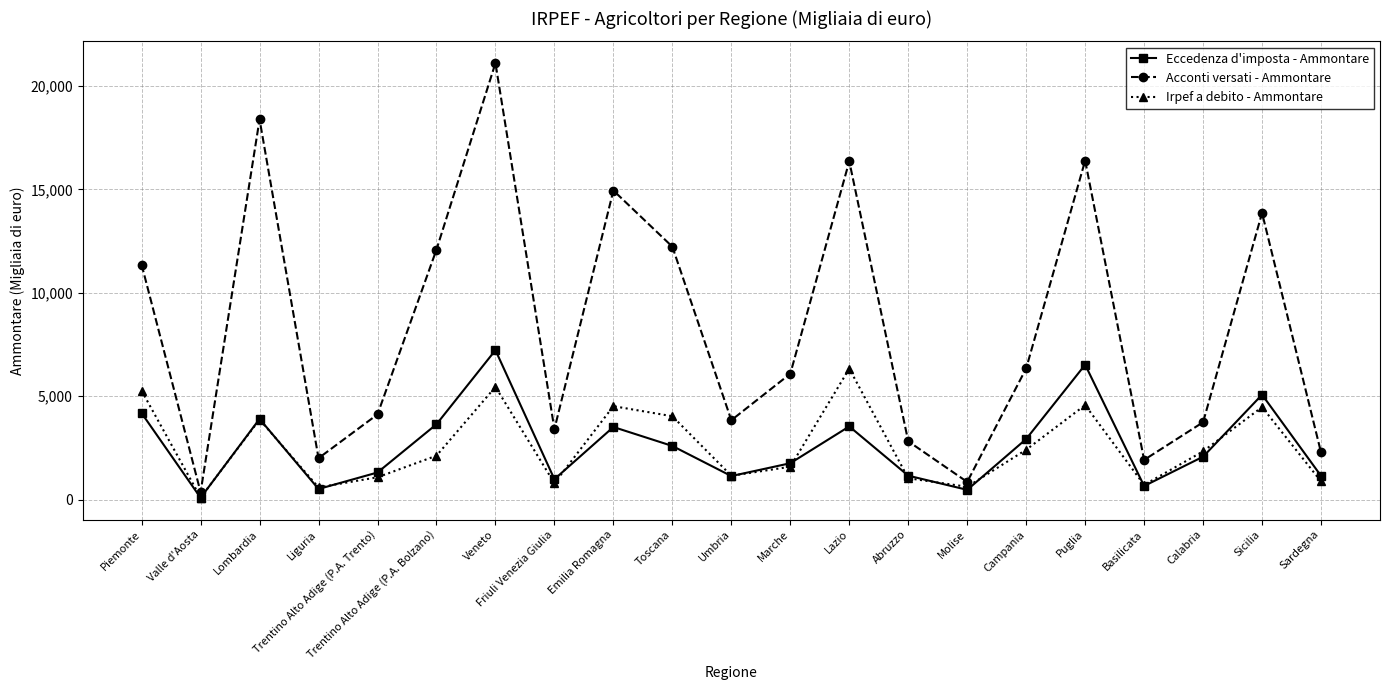

Is it true that Eccedenza d'imposta - Ammontare equals 771 at Emilia Romagna?

False